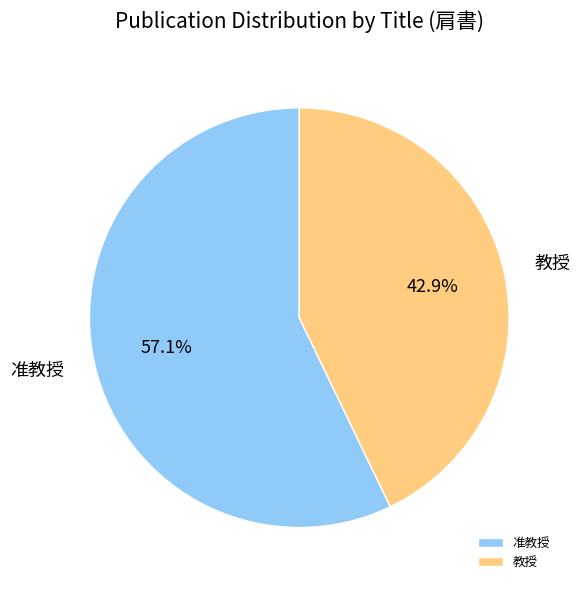

Is there any slice that represents more than half of the pie?

Yes